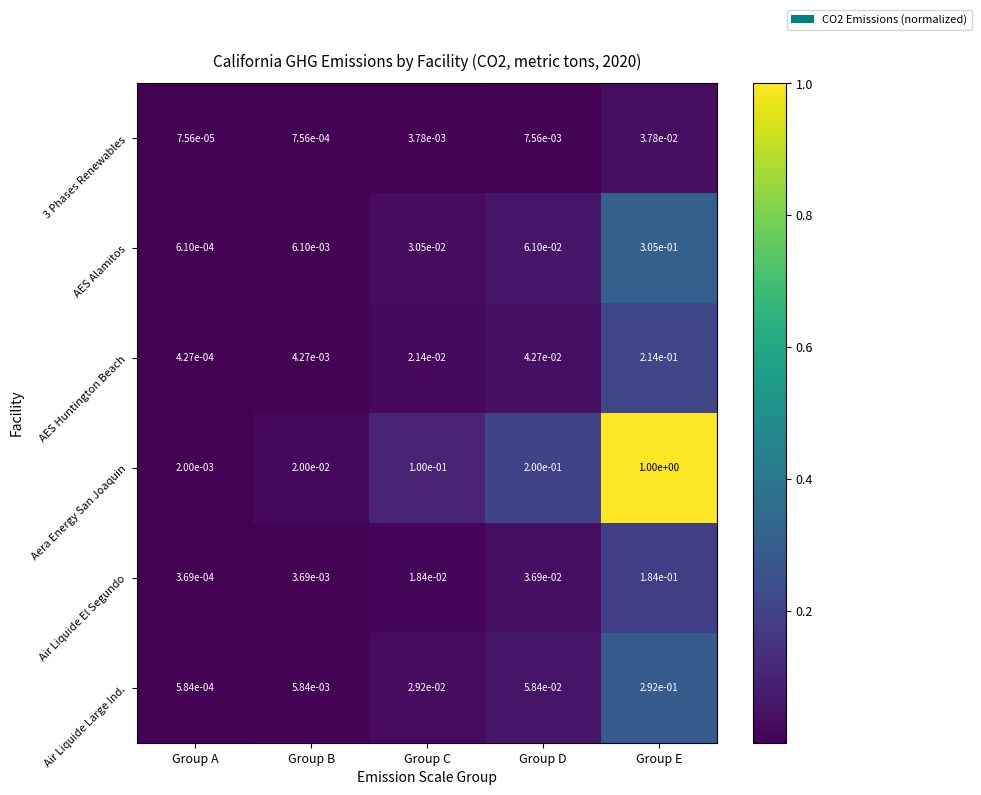

Which series has the widest spread of values?

Aera Energy San Joaquin